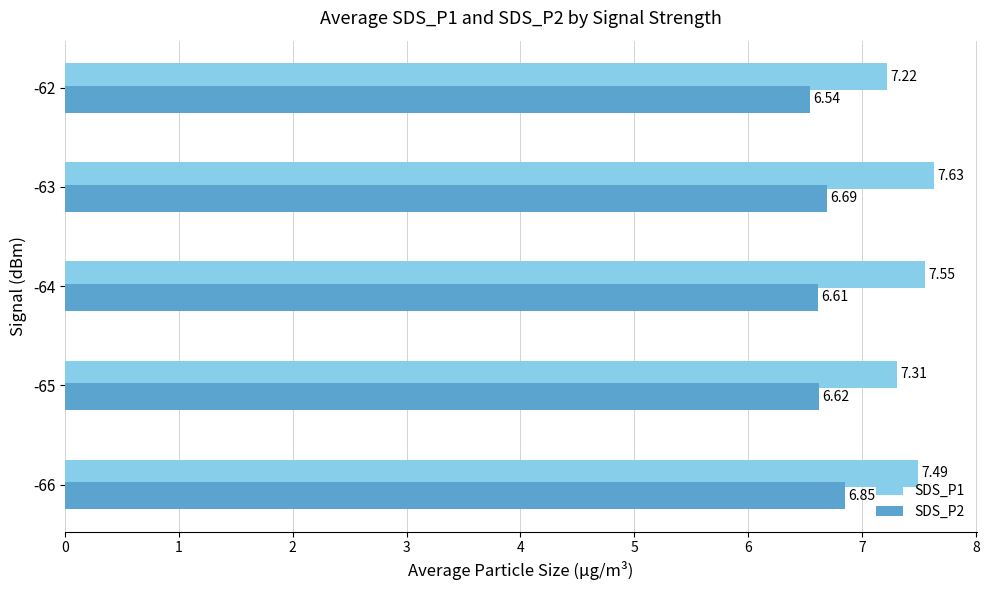

Between -66 and -65, which series saw the biggest shift?

SDS_P2